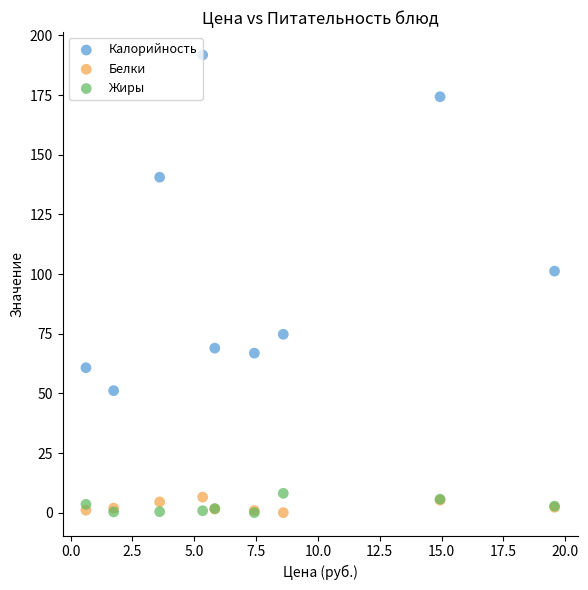

What are all the series names shown in the legend?

Калорийность, Белки, Жиры